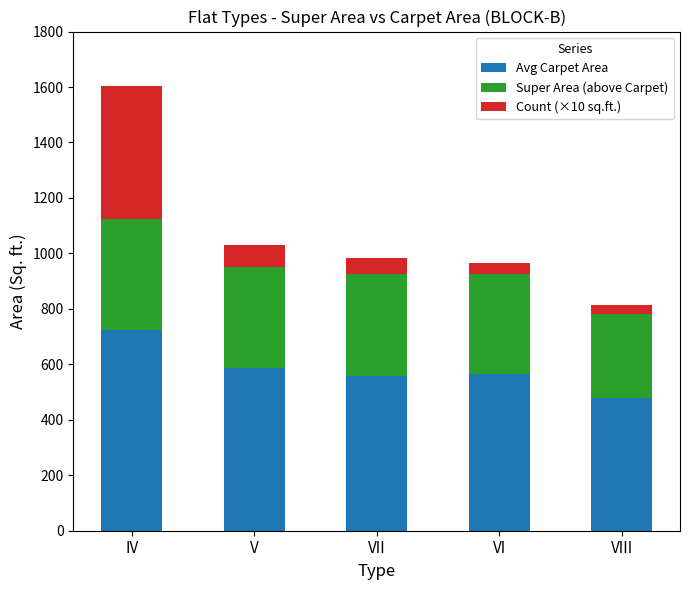

What value does the Avg Carpet Area series have at IV?

723.8